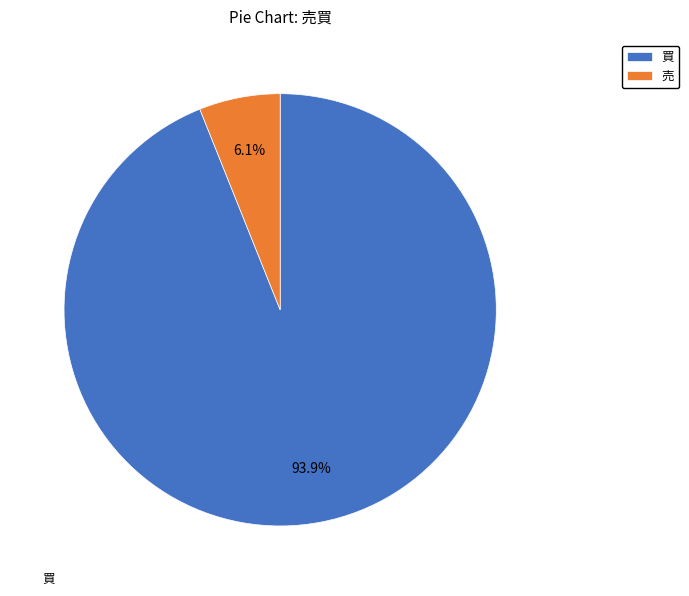

Combined, do 買 and 売 account for over 50%?

Yes